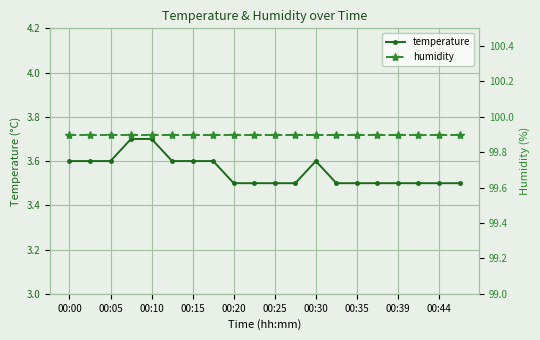

True or false: humidity and temperature intersect in this chart.

False